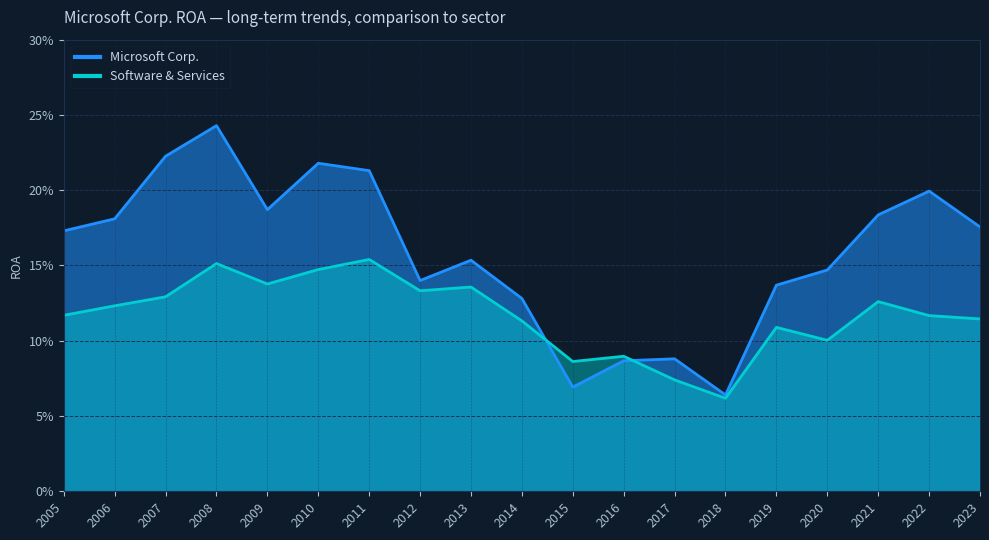

How many series are shown in this chart?

2